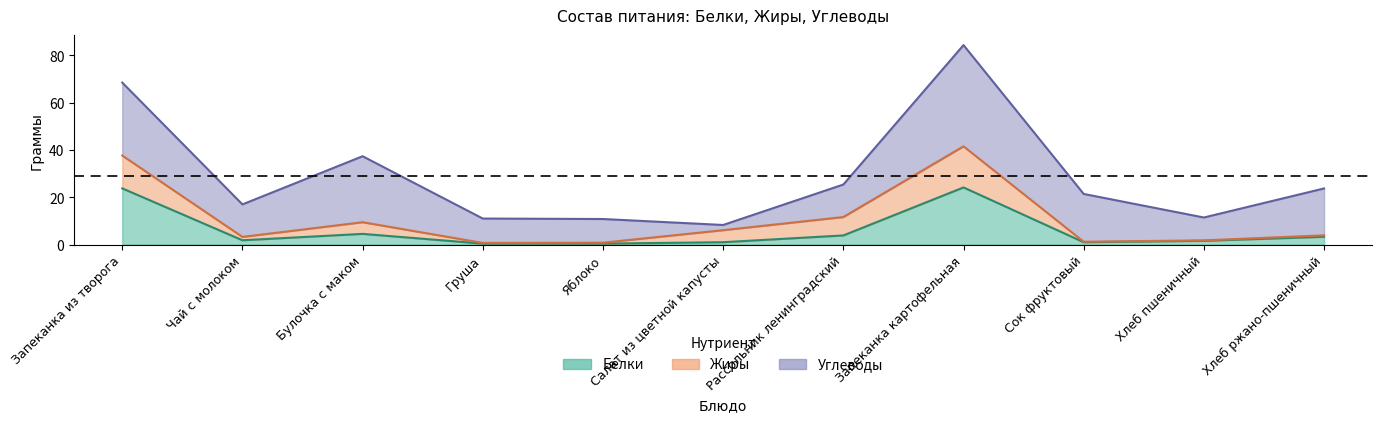

The Углеводы series shows 2.2 at Салат из цветной капусты. True or false?

True